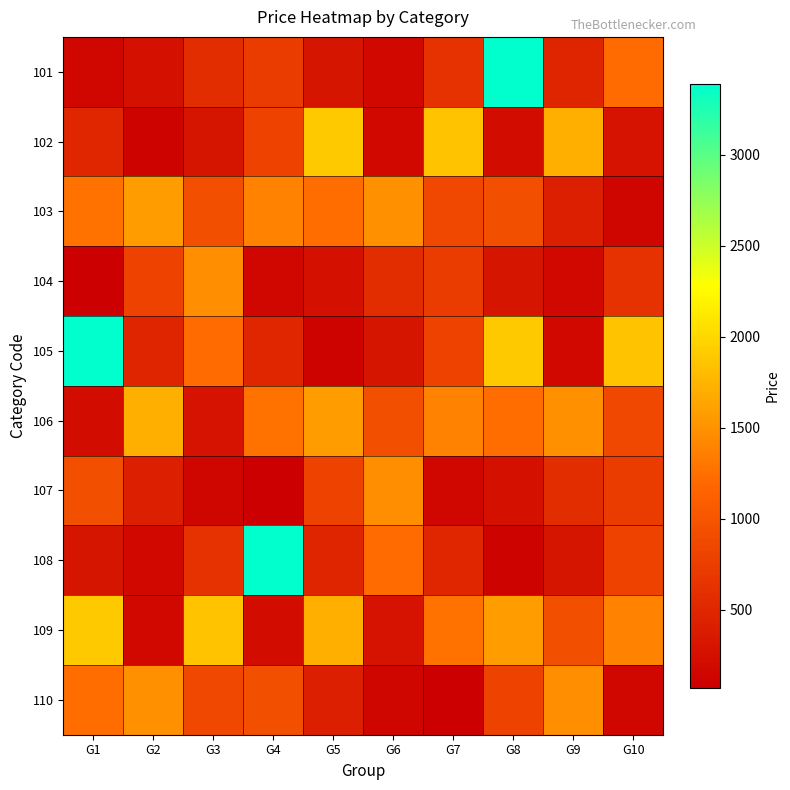

What is the greatest value displayed?

3388